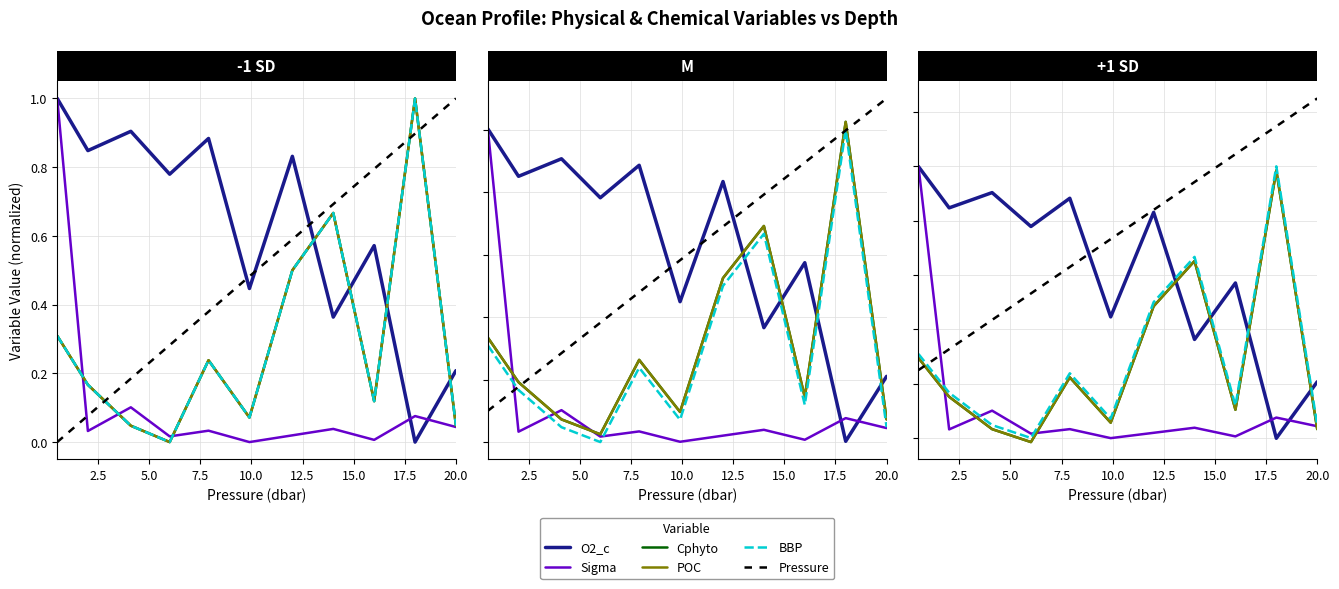

True or false: POC and Cphyto intersect in this chart.

True